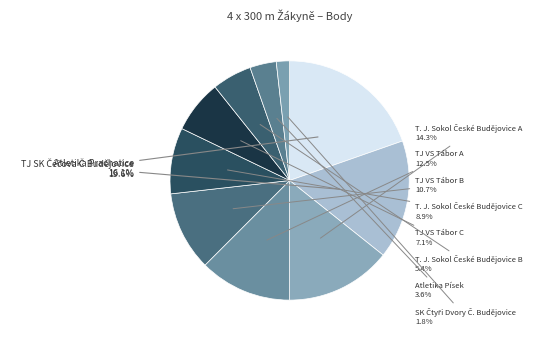

Count the number of slices in the pie.

10